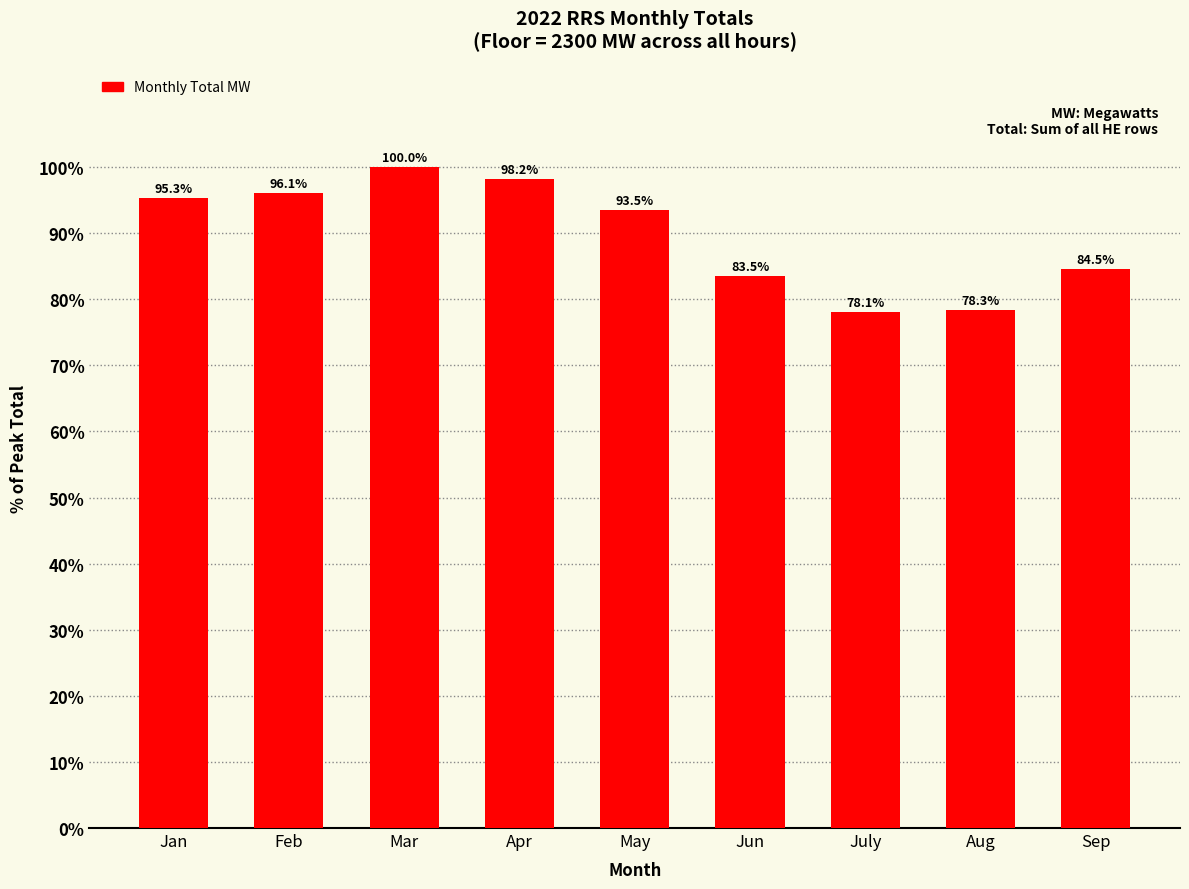

What position from the left is Apr?

4